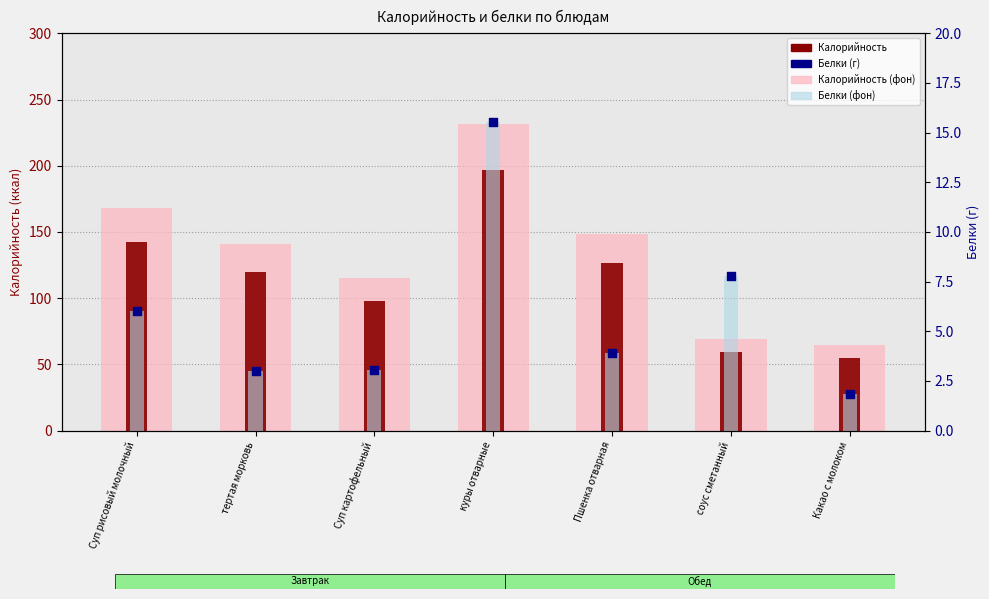

At how many categories does at least one series exceed 28?

7